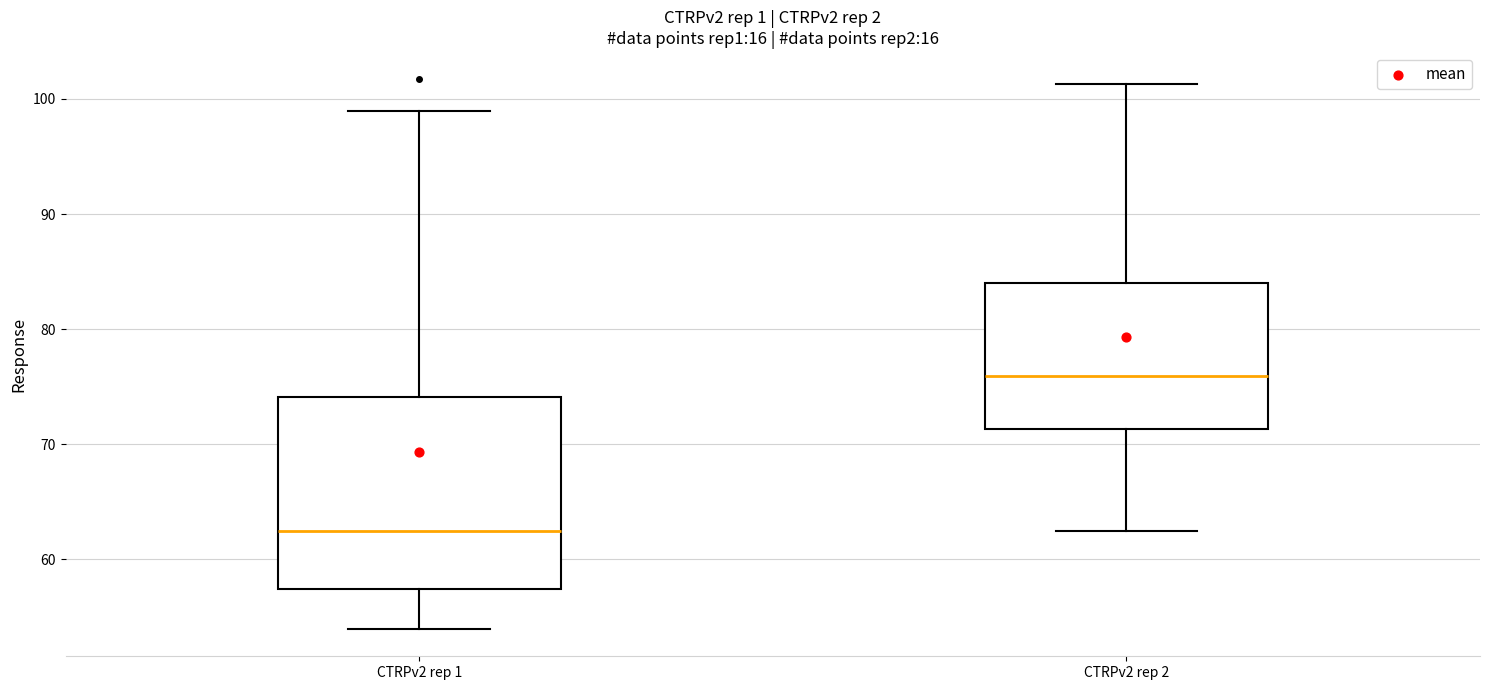

Which box's median line is the highest?

CTRPv2 rep 2